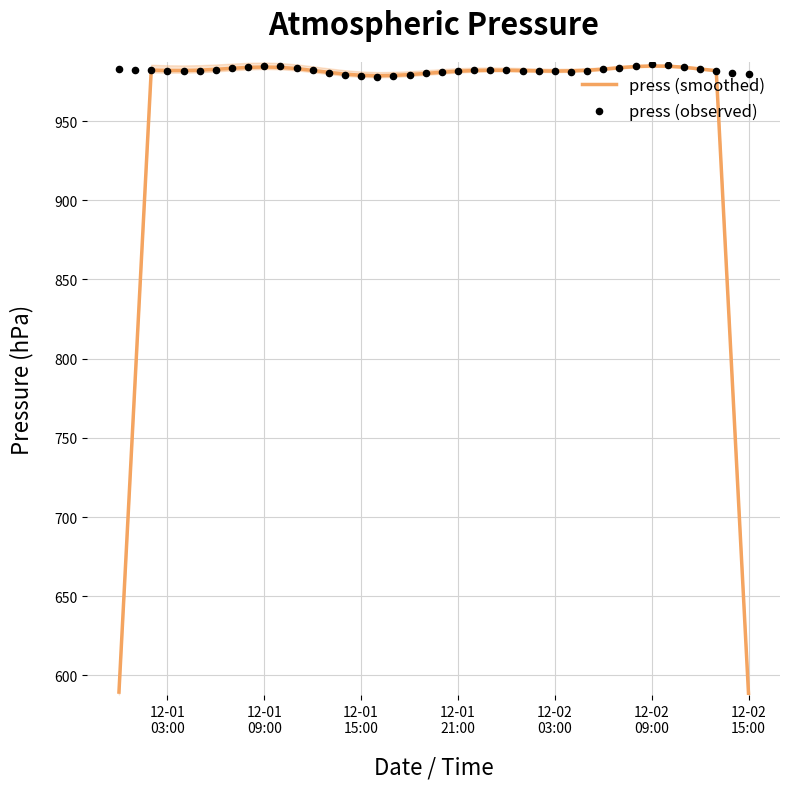

Which series reaches the minimum Y coordinate?

press (smoothed)